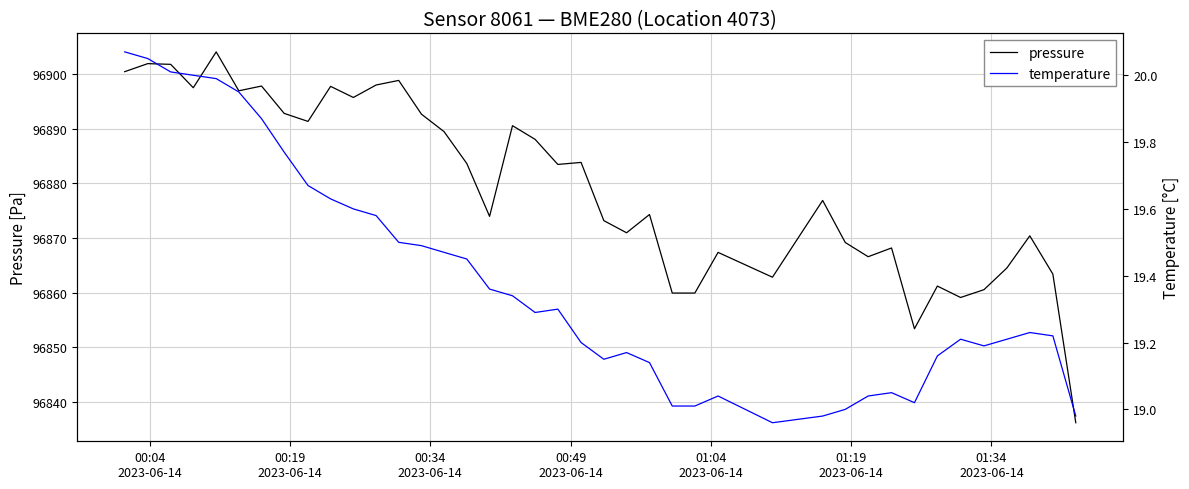

Rank the series by their maximum value, from lowest to highest.

temperature, pressure